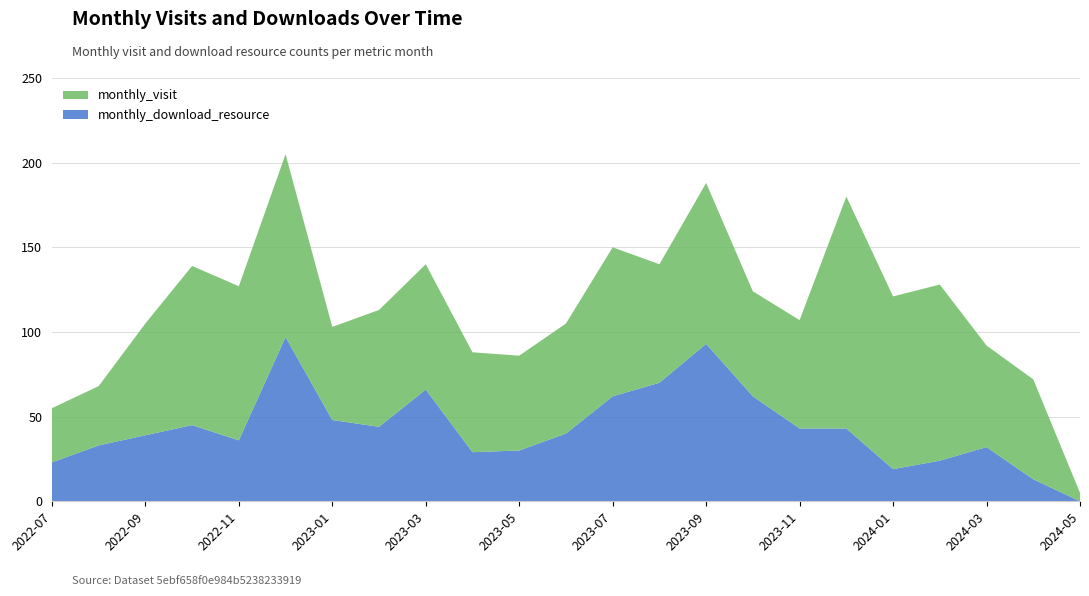

Reading right to left, list all the values displayed in this chart.

monthly_visit: 5	59	60	104	102	137	64	62	95	70	88	65	56	59	74	69	55	108	91	94	66	35	32
monthly_download_resource: 0	13	32	24	19	43	43	62	93	70	62	40	30	29	66	44	48	97	36	45	39	33	23